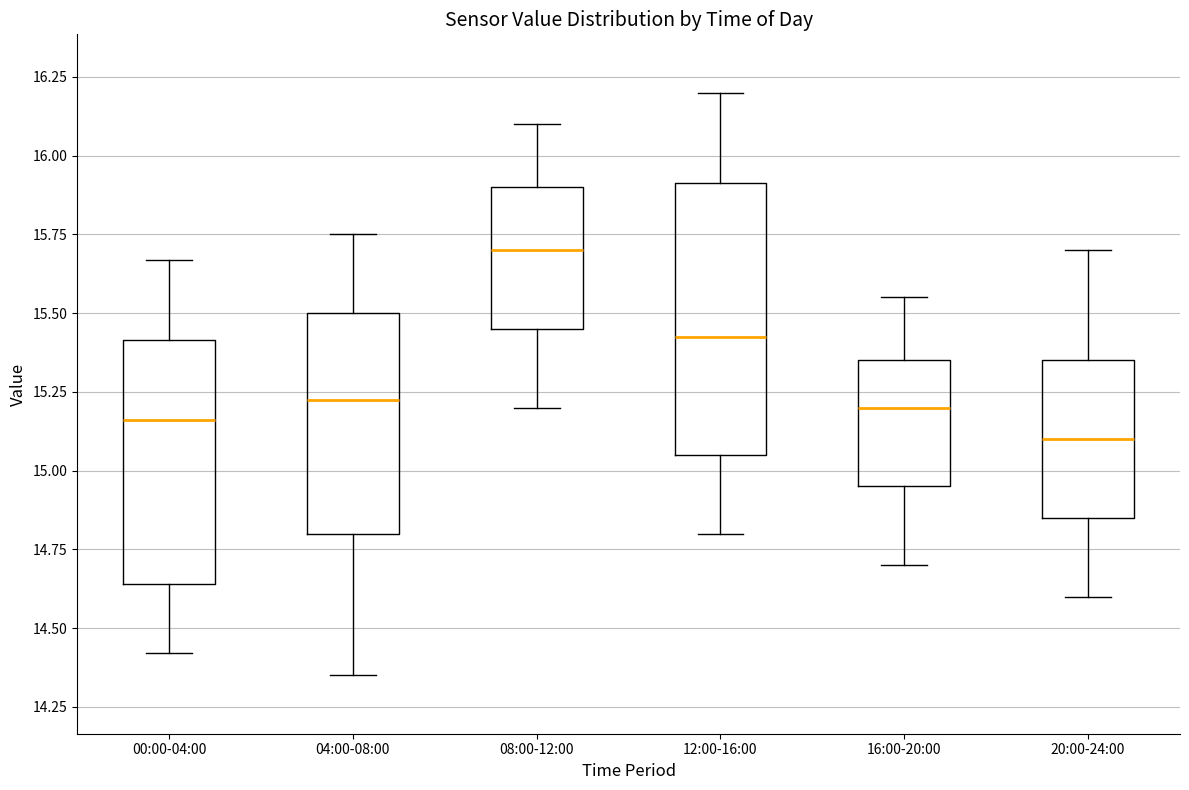

Reading left to right, read every box against the y-axis: the position of its median line, the range the box covers, and the ends of its whiskers. The values are not printed on the chart, so give them approximately, as read against the axis.

00:00-04:00: median 15.15, box 14.65 to 15.40, whiskers 14.40 to 15.65
04:00-08:00: median 15.25, box 14.80 to 15.50, whiskers 14.35 to 15.75
08:00-12:00: median 15.70, box 15.45 to 15.90, whiskers 15.20 to 16.10
12:00-16:00: median 15.45, box 15.05 to 15.90, whiskers 14.80 to 16.20
16:00-20:00: median 15.20, box 14.95 to 15.35, whiskers 14.70 to 15.55
20:00-24:00: median 15.10, box 14.85 to 15.35, whiskers 14.60 to 15.70